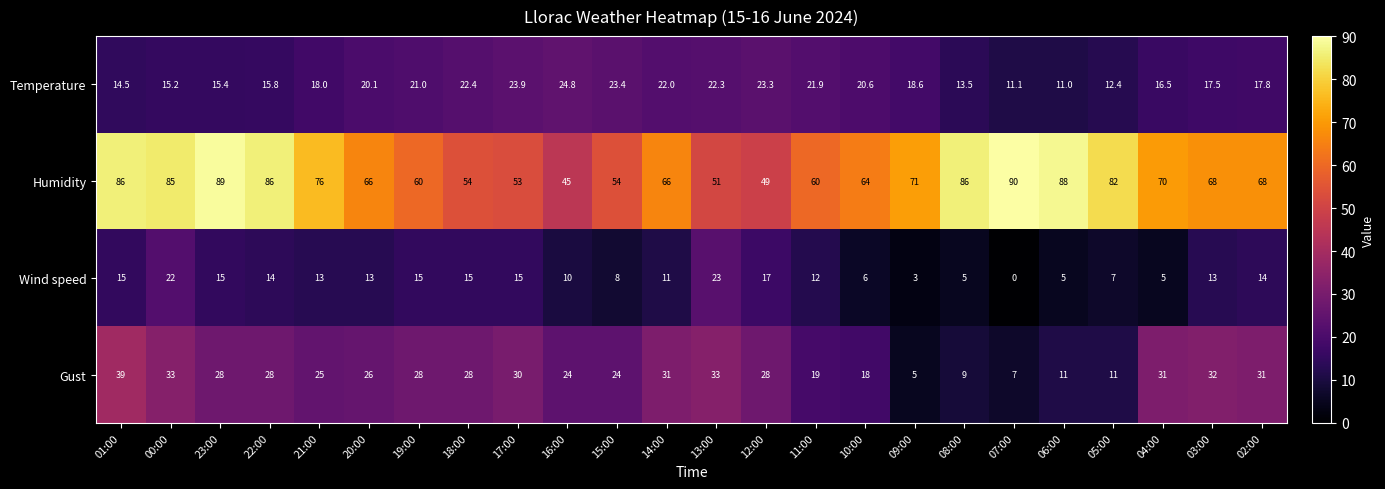

Where is Temperature nearest to the value 17?

04:00